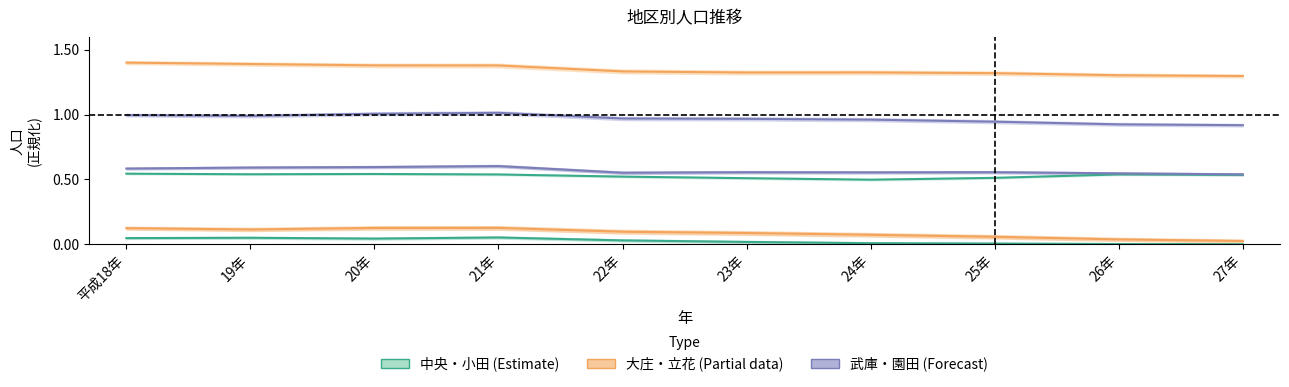

How many 武庫 values are between 0 and 1?

10